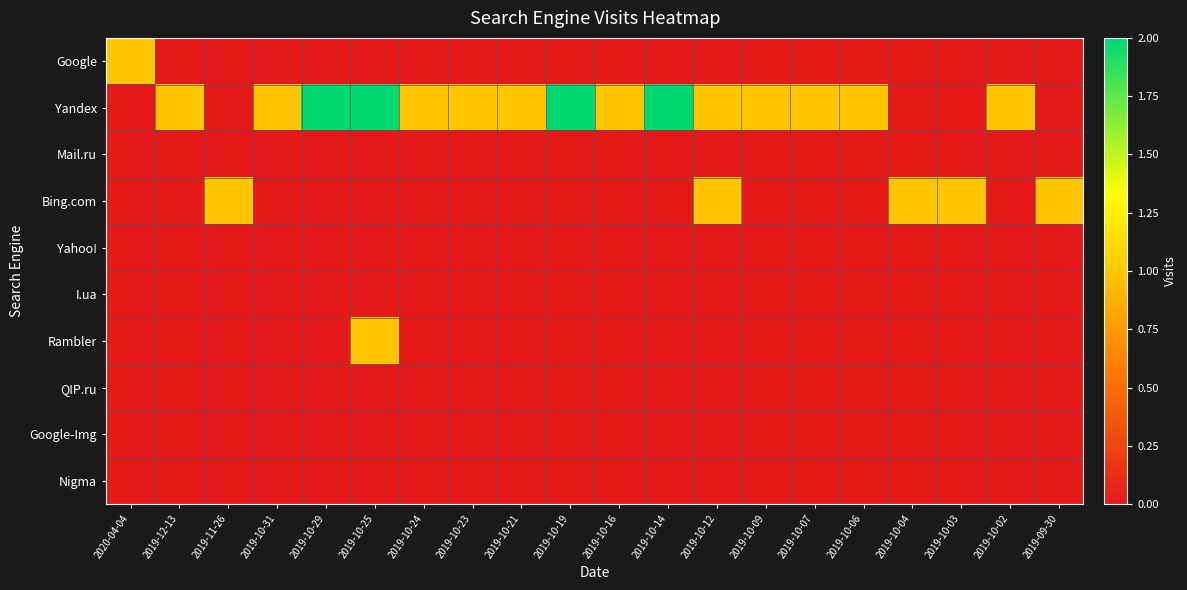

Which label corresponds to the largest value in the chart?

2019-10-29